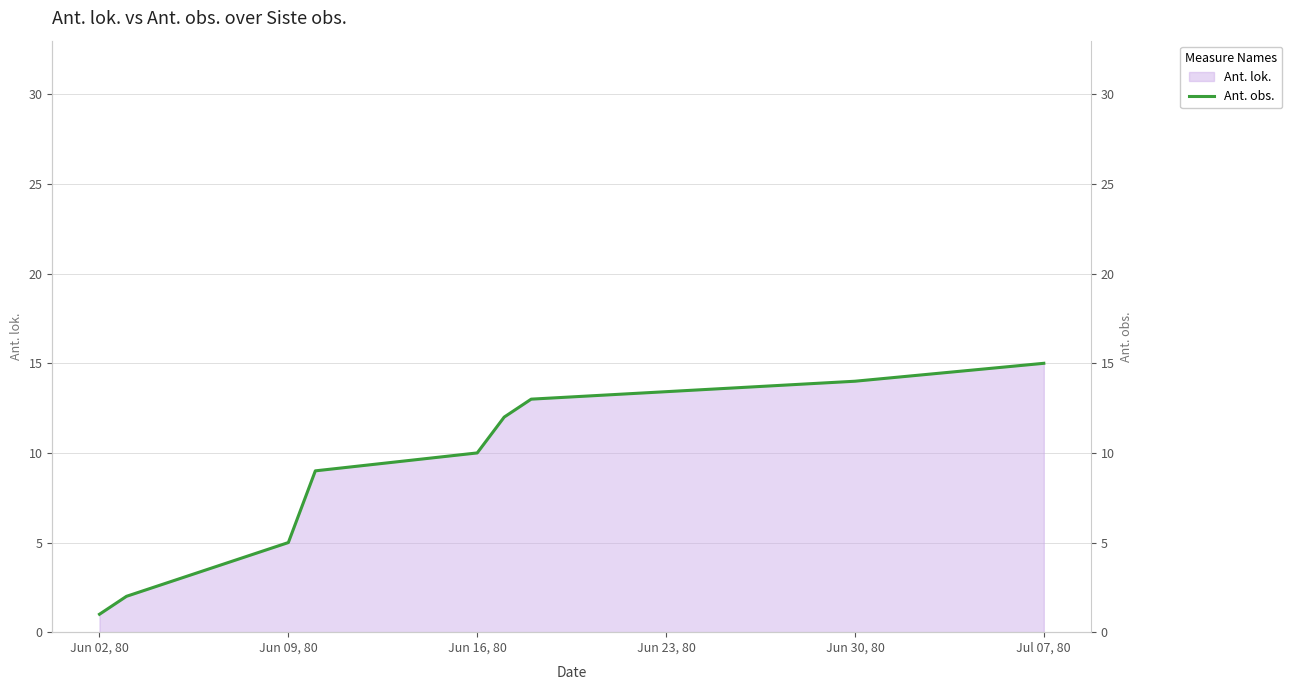

The Ant. lok. series shows 10 at Jun 16, 80. True or false?

True